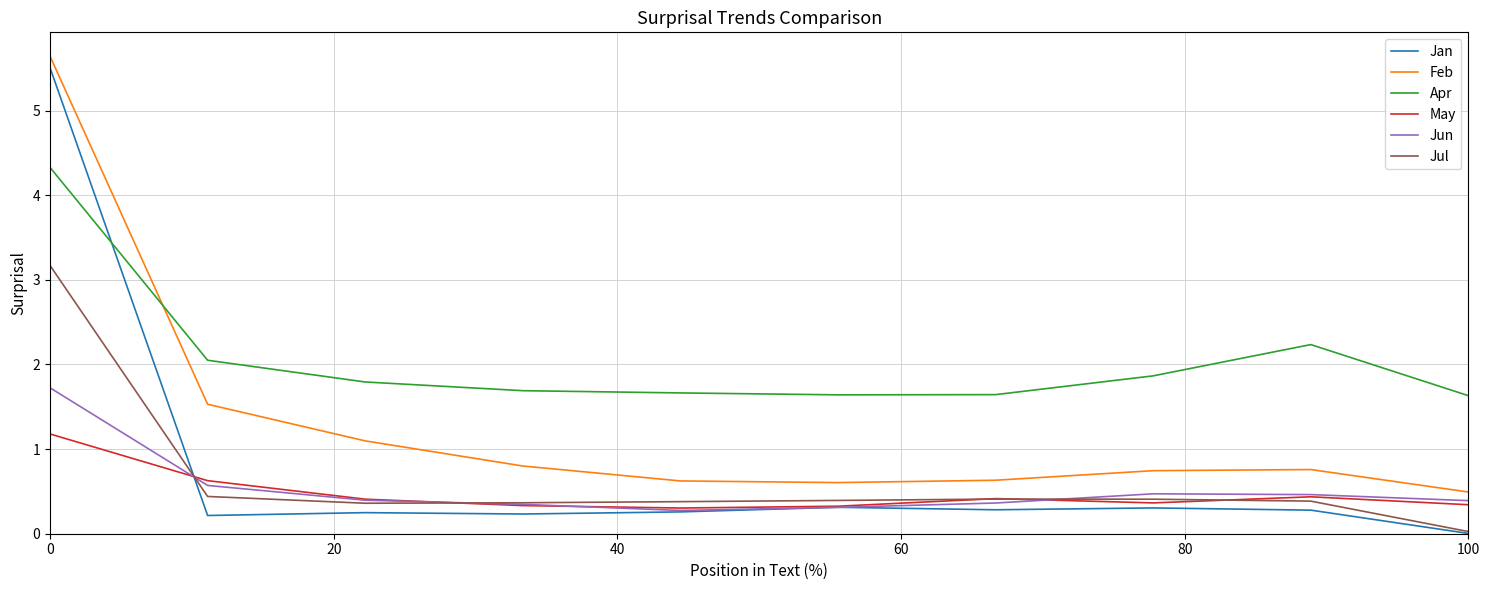

True or false: Jul and Feb intersect in this chart.

False